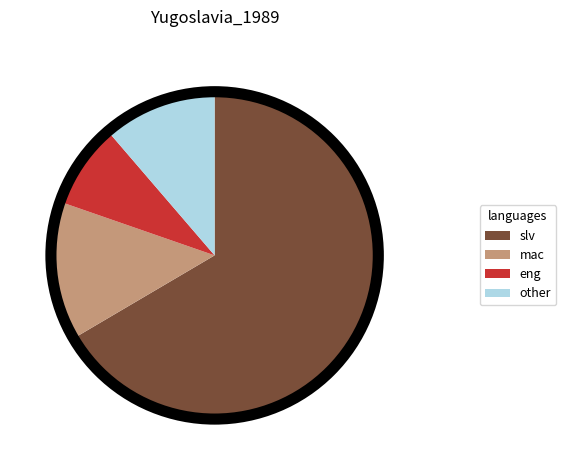

Is there a majority slice in this chart?

Yes